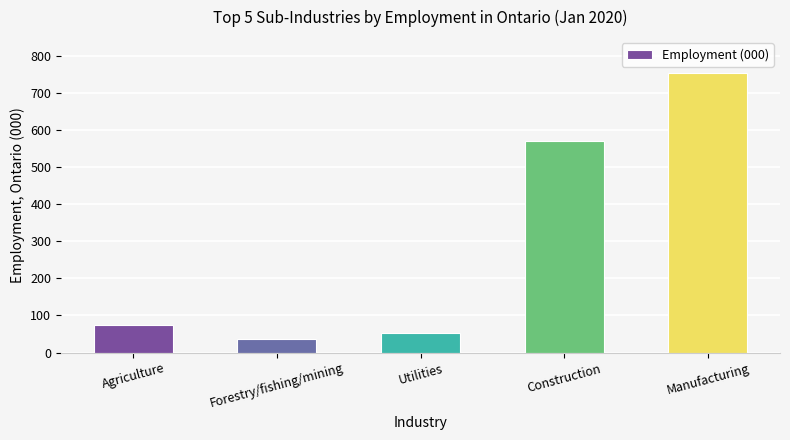

What is the difference between the maximum and minimum values?

716.5